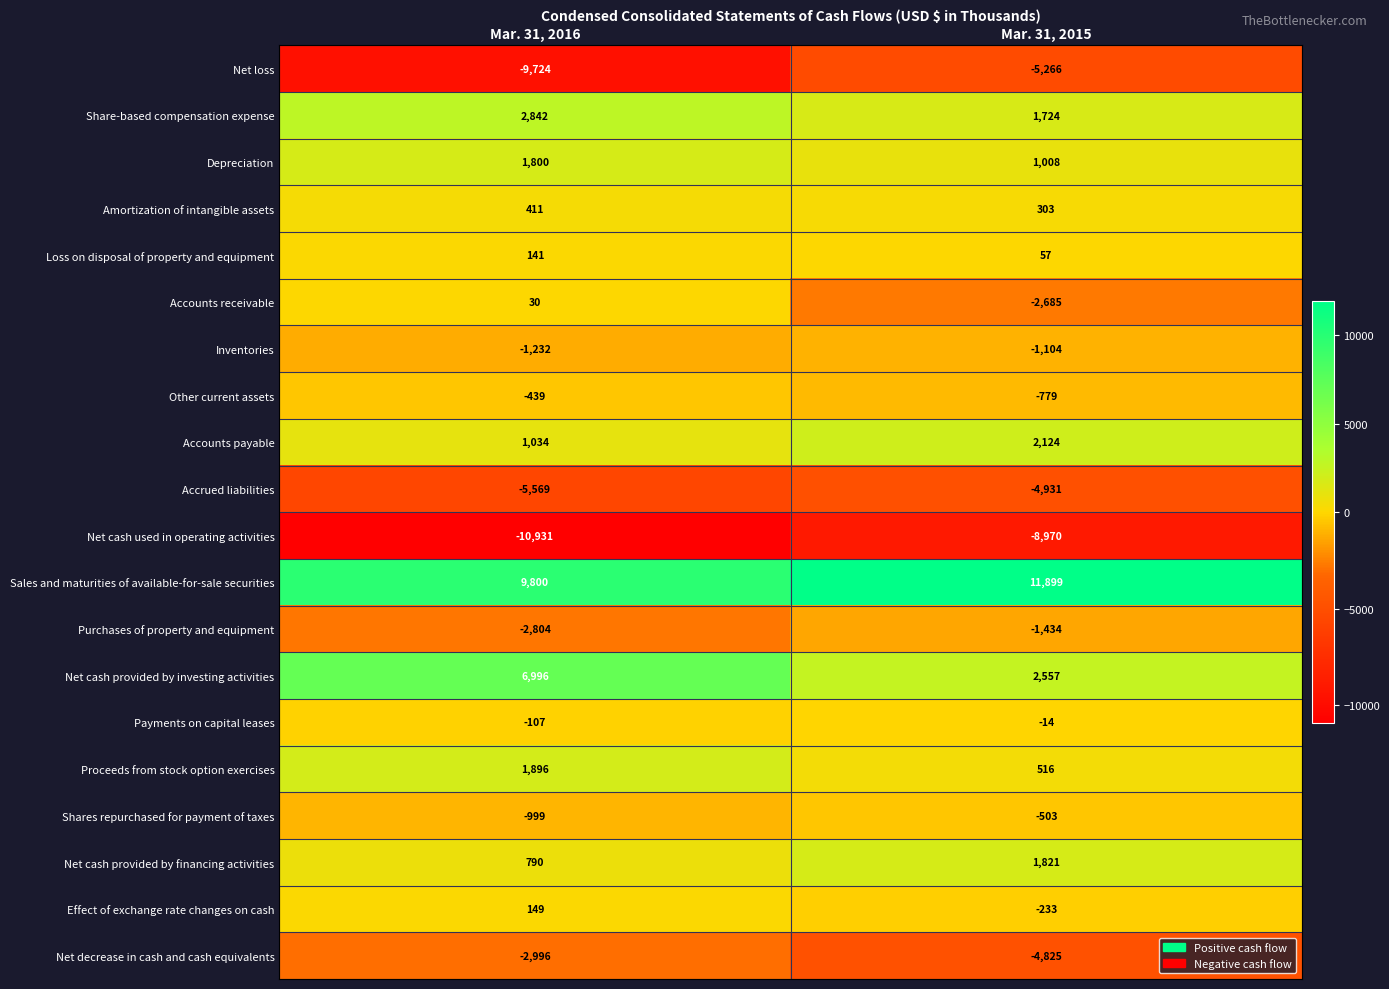

Read the Inventories value at Mar. 31, 2015, to the nearest 10.

-1100